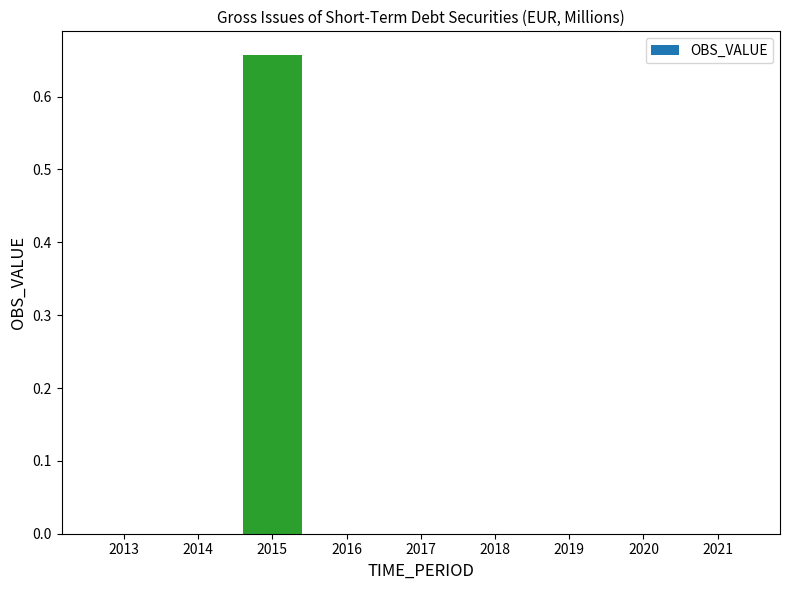

What is the average value?

0.1